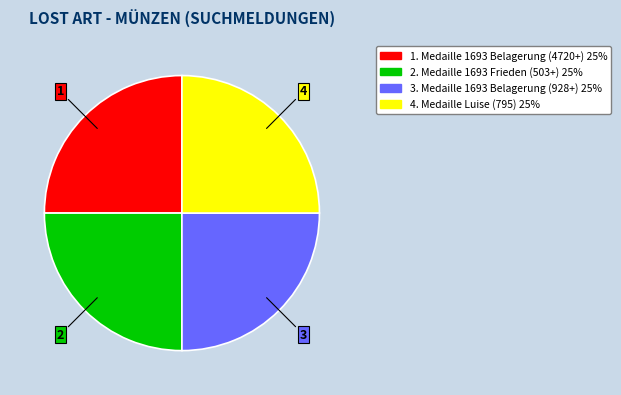

Count the number of slices in the pie.

4